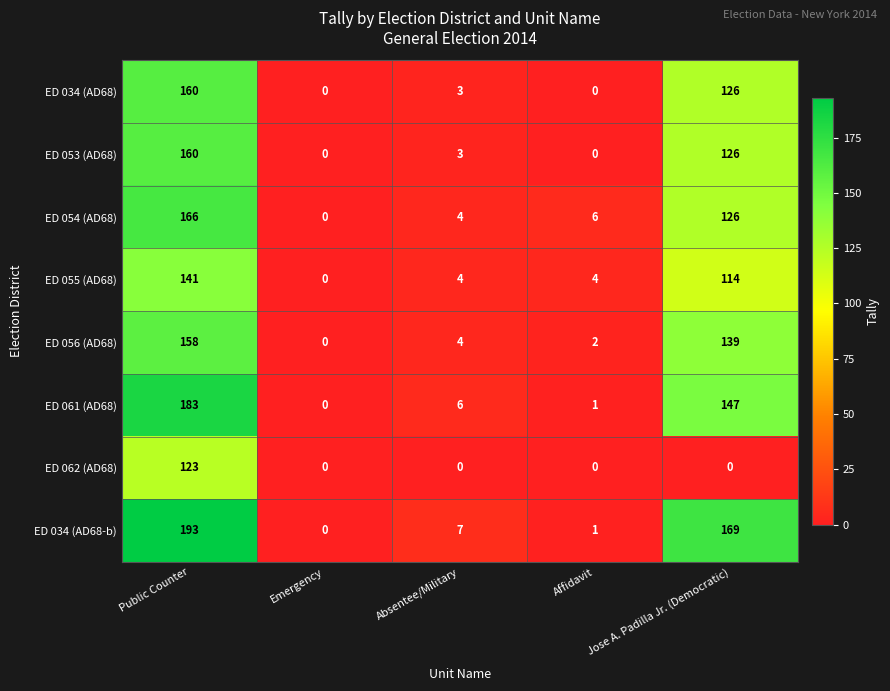

The ED 055 (AD68) series shows 0 at Emergency. True or false?

True